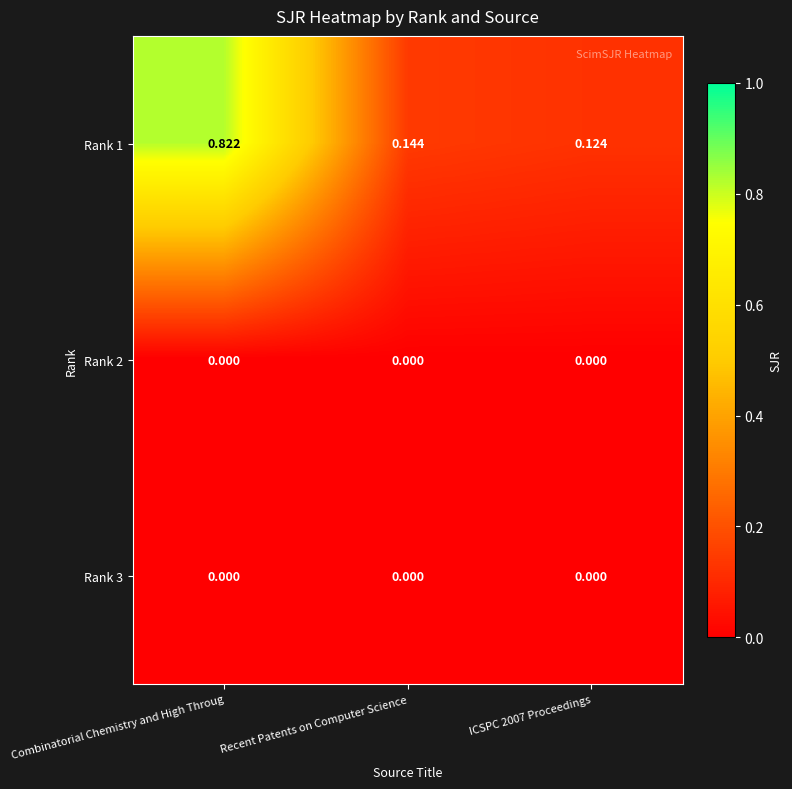

At which category is the sum across all series the highest?

Combinatorial Chemistry and High Throug